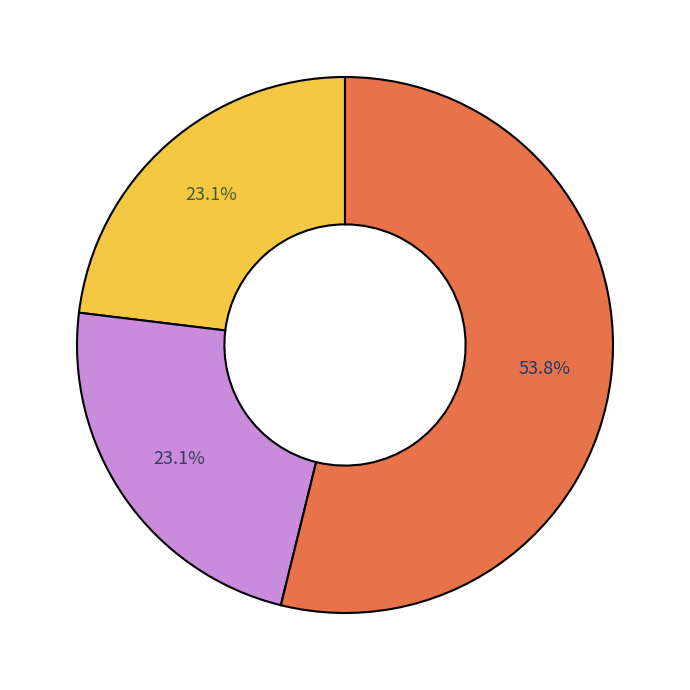

To the nearest percent, what is the difference between the largest and smallest slice percentages?

31%